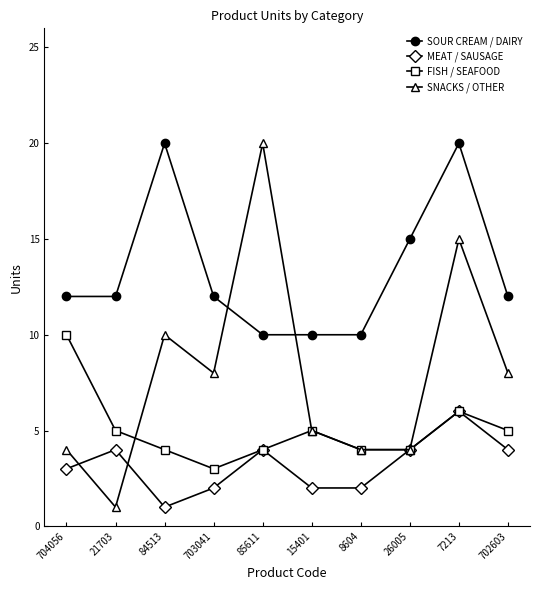

Count the number of data series in this chart.

4